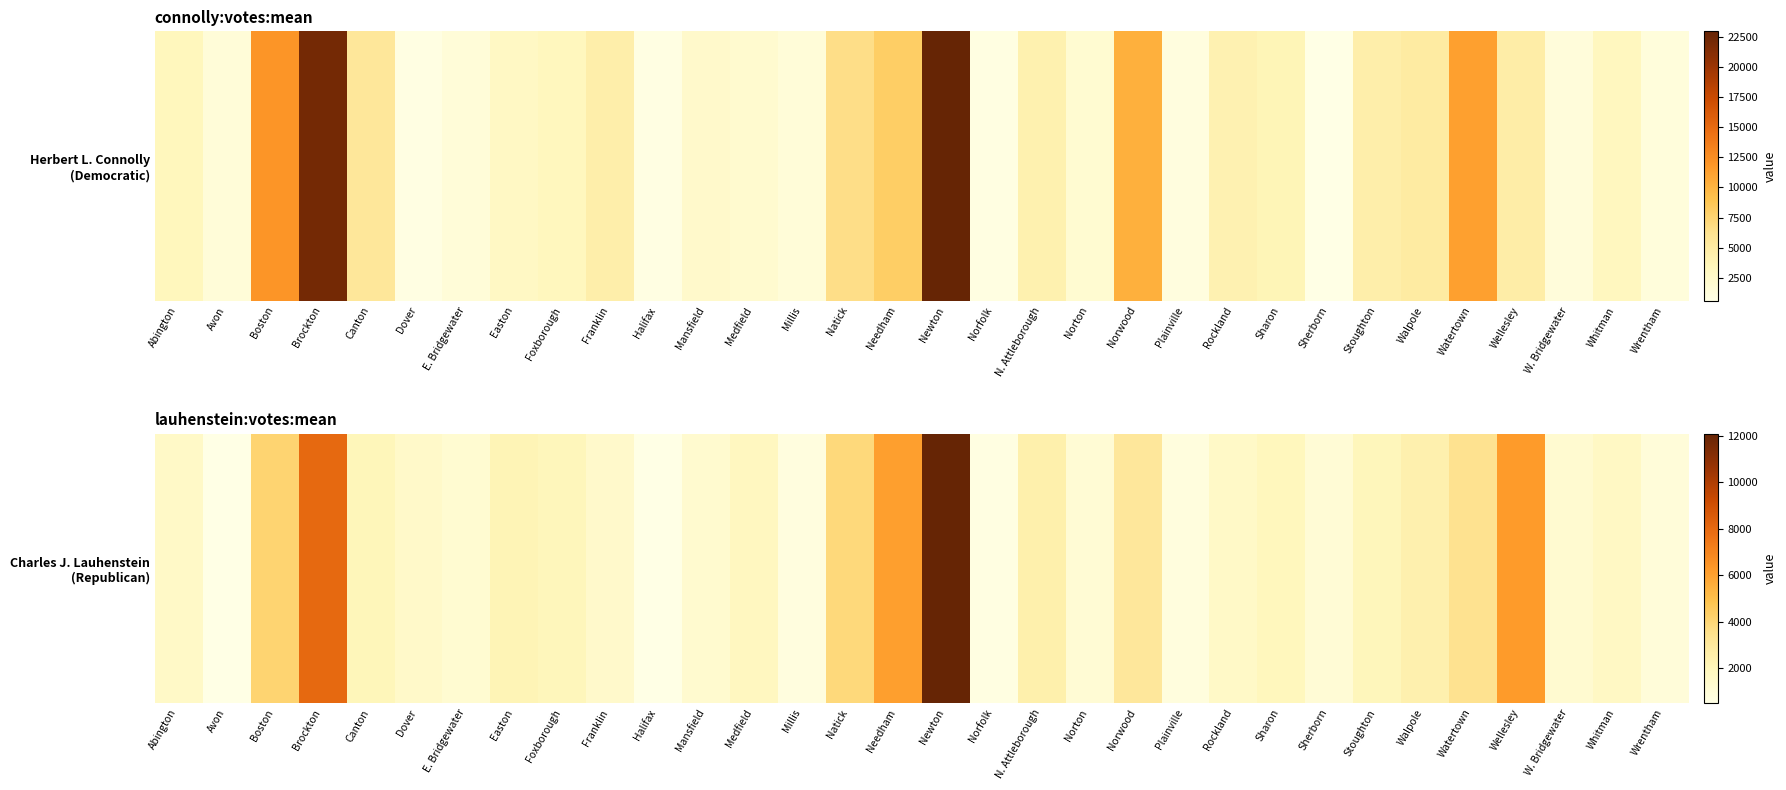

Which label corresponds to the largest value in the chart?

Newton